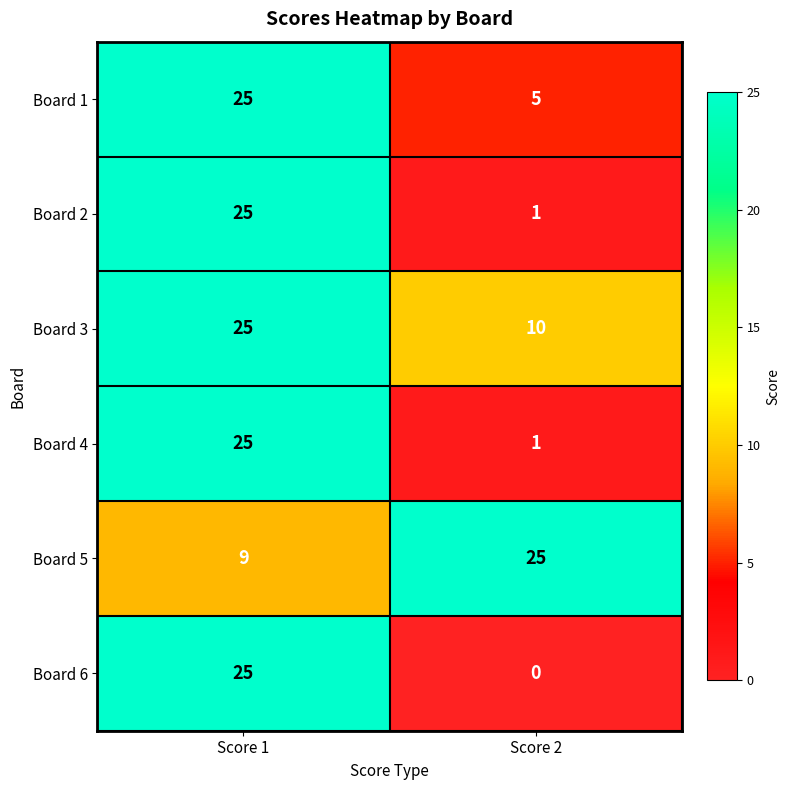

What is the difference between the maximum and minimum values in the Board 4 series?

24